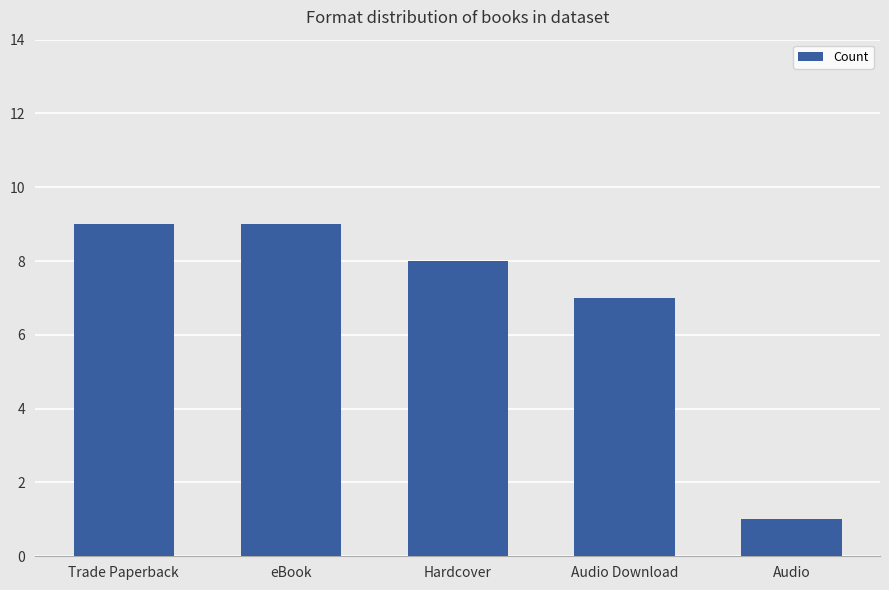

How many data points does each series have?

5